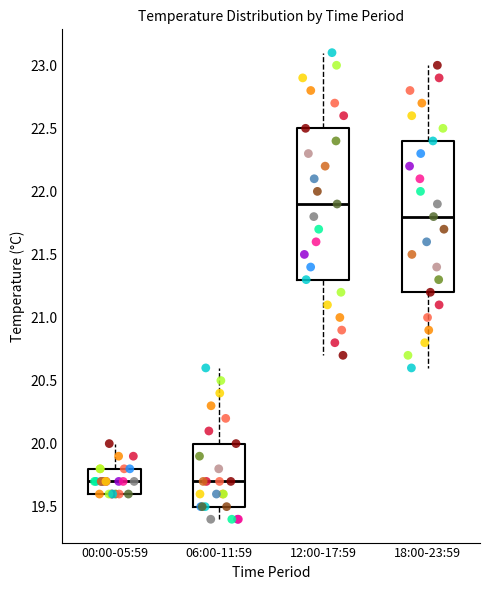

Which box's median line is the highest?

12:00-17:59